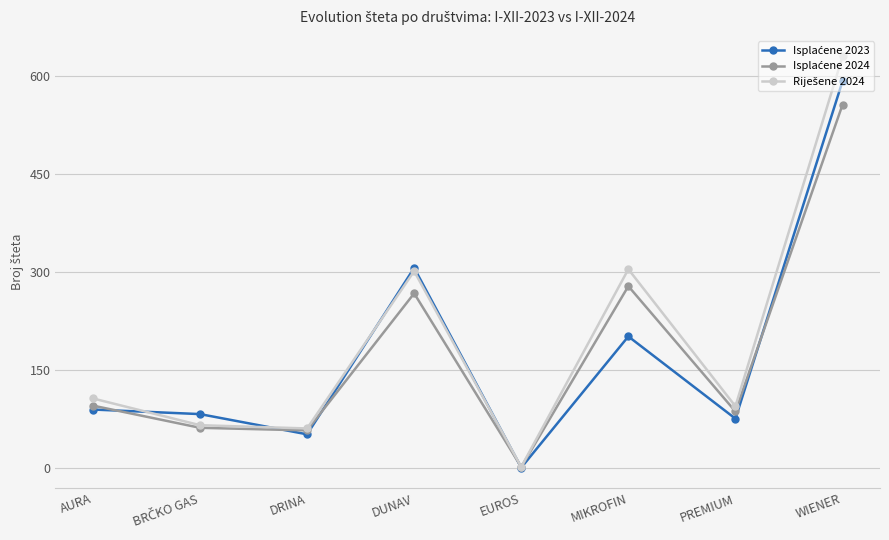

At which category does the chart reach its minimum across all series?

EUROS